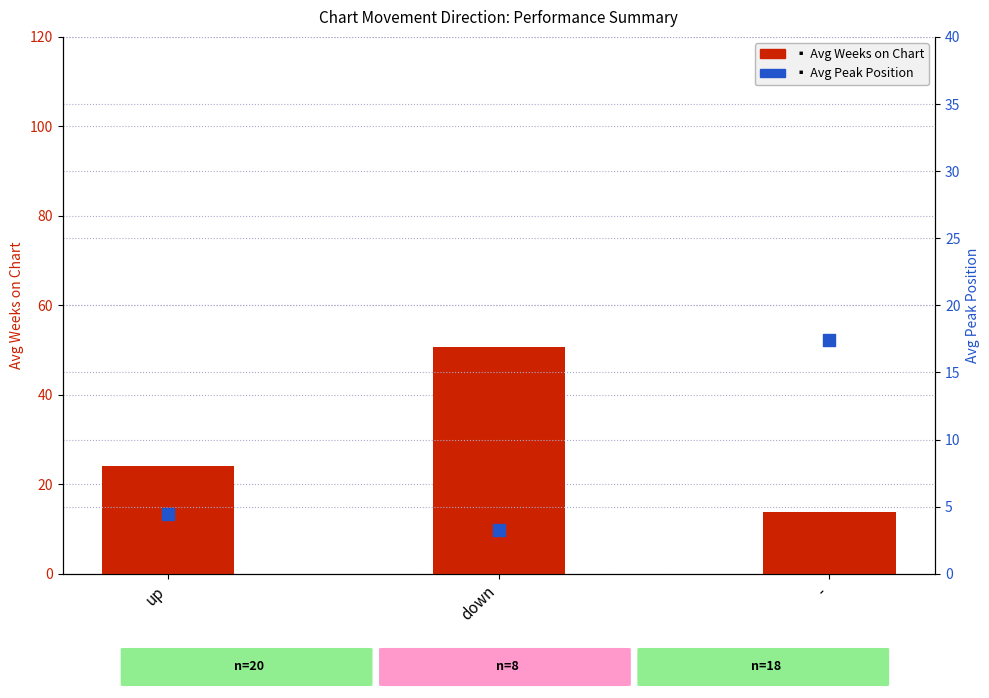

What is the total value across all series at -?

31.2